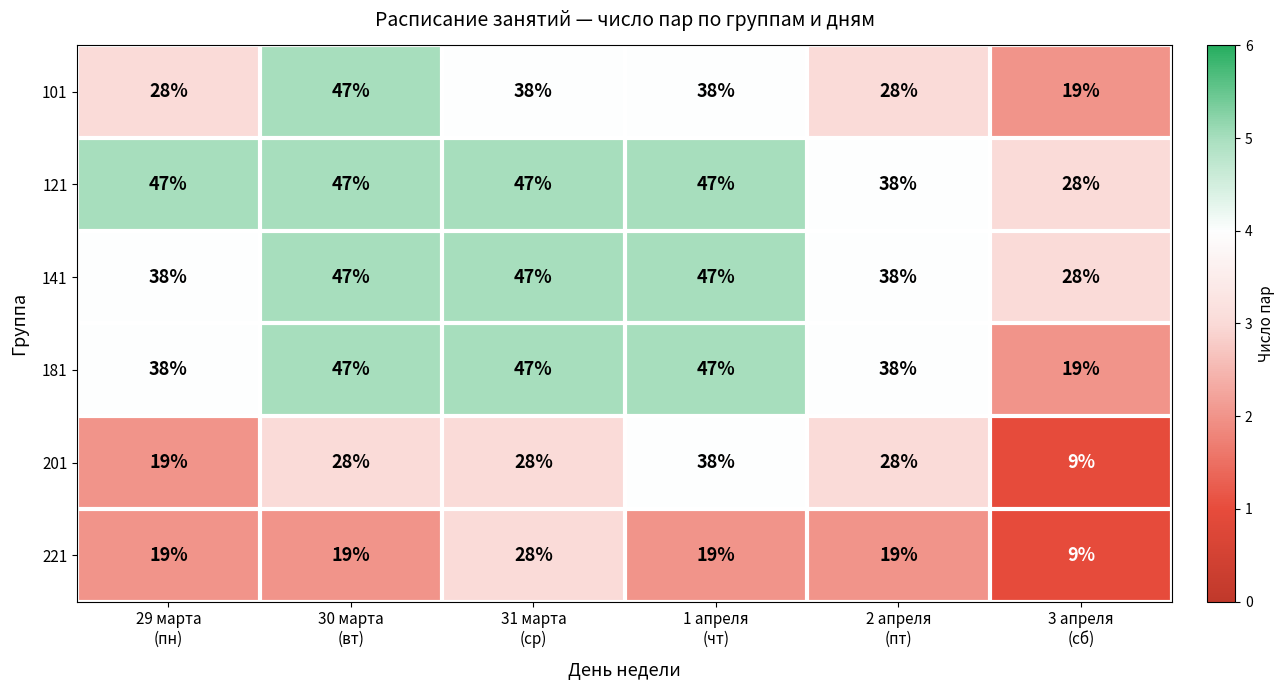

Which series has the widest spread of values?

201